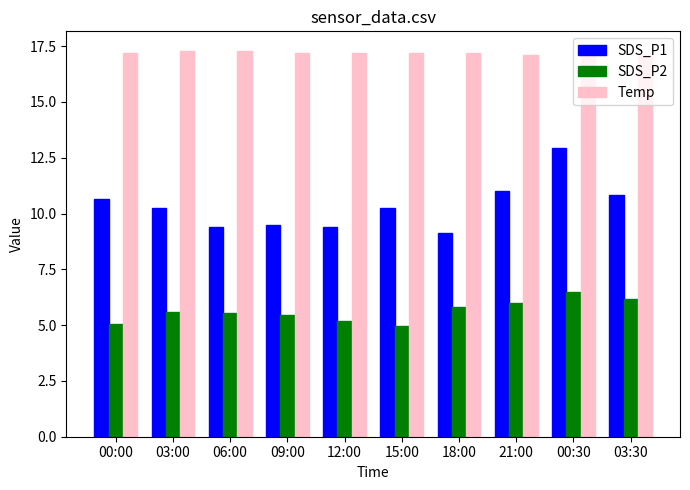

What is the average value of the SDS_P1 series?

10.3